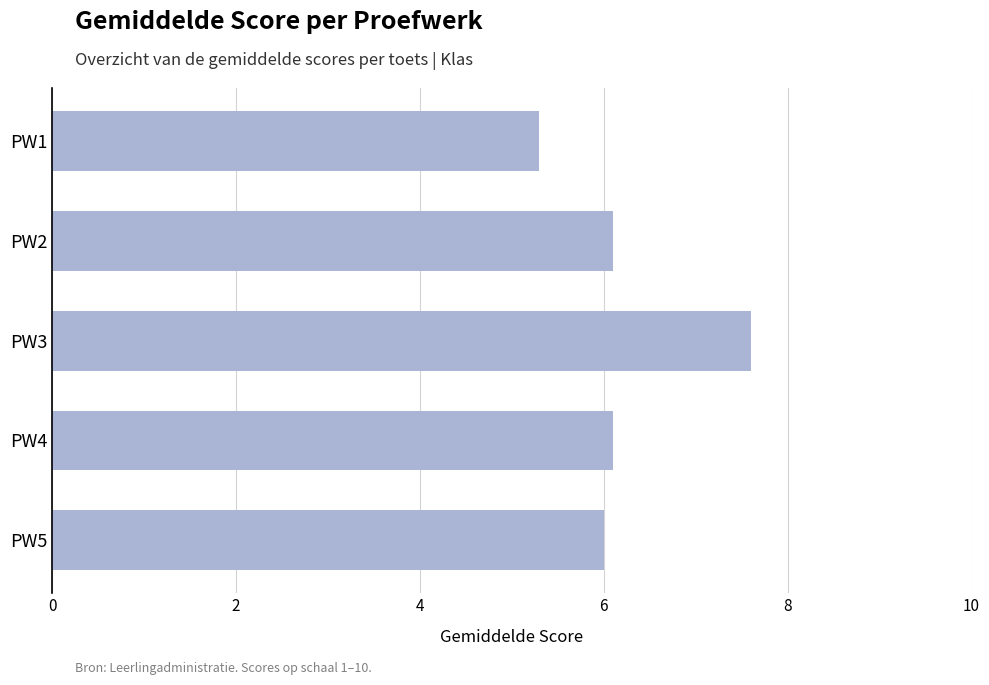

What is the sum of all values?

31.1